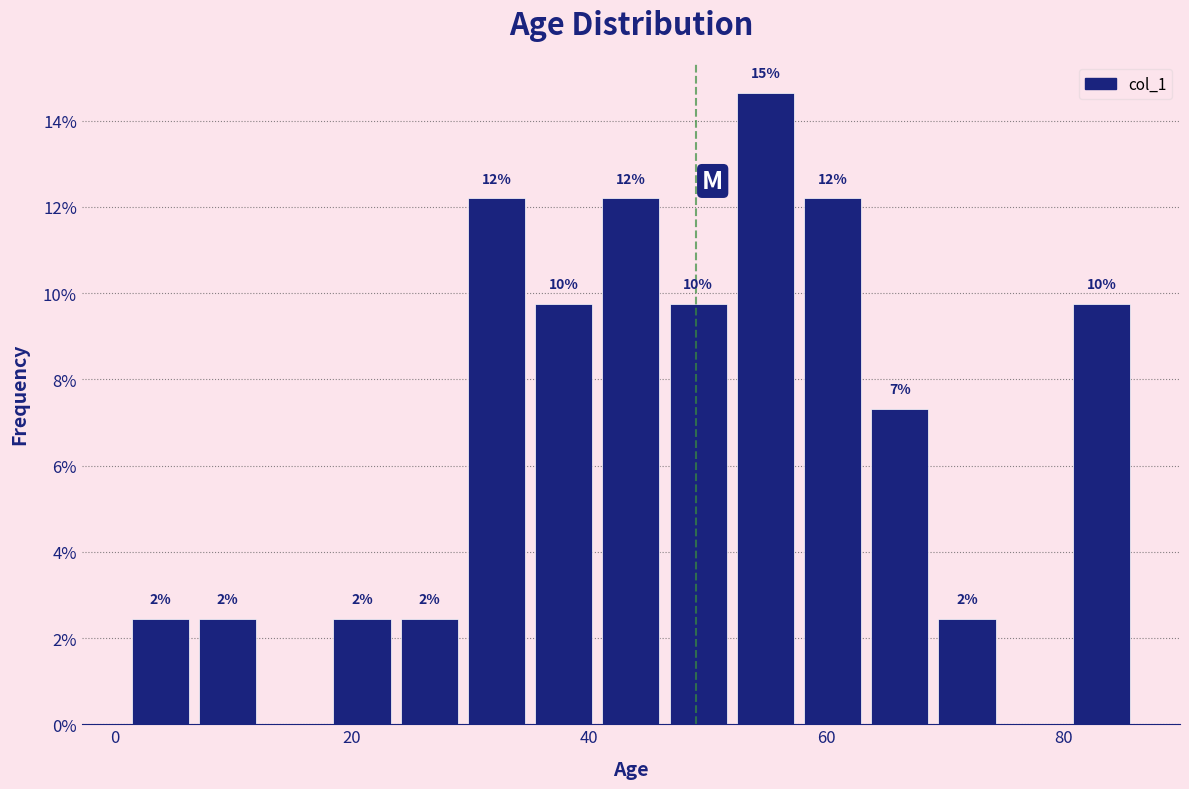

Read against the x-axis, roughly where is the centre of the tallest bar?

54